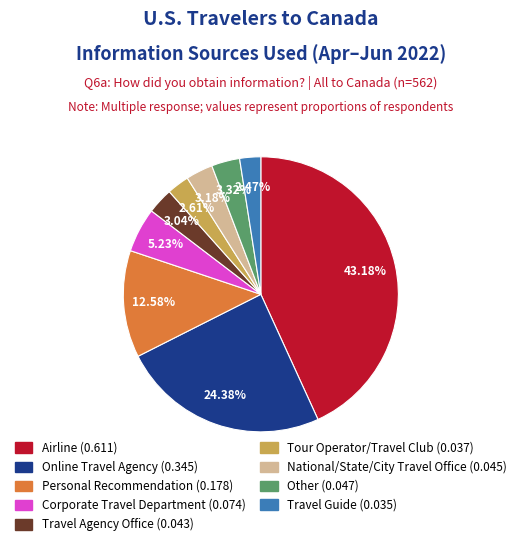

What portion of the pie excludes Airline?

56.8%